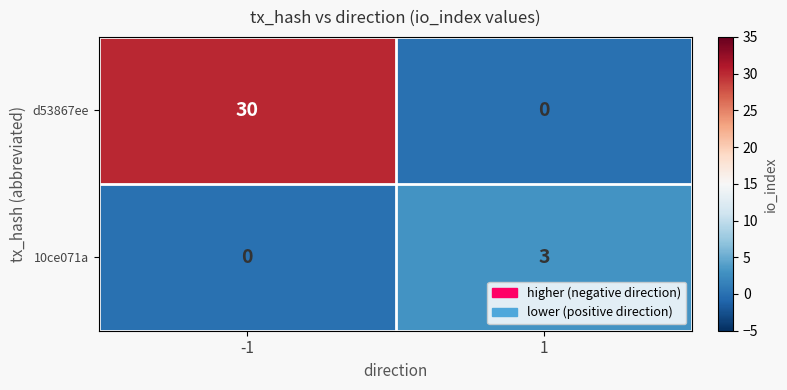

Which series has the widest spread of values?

d53867ee